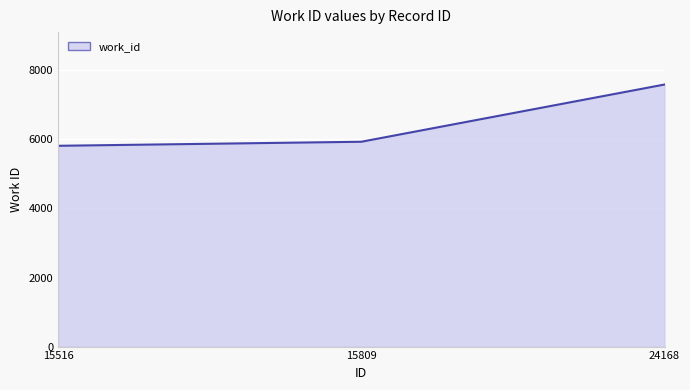

Read the value at 24168.

7587